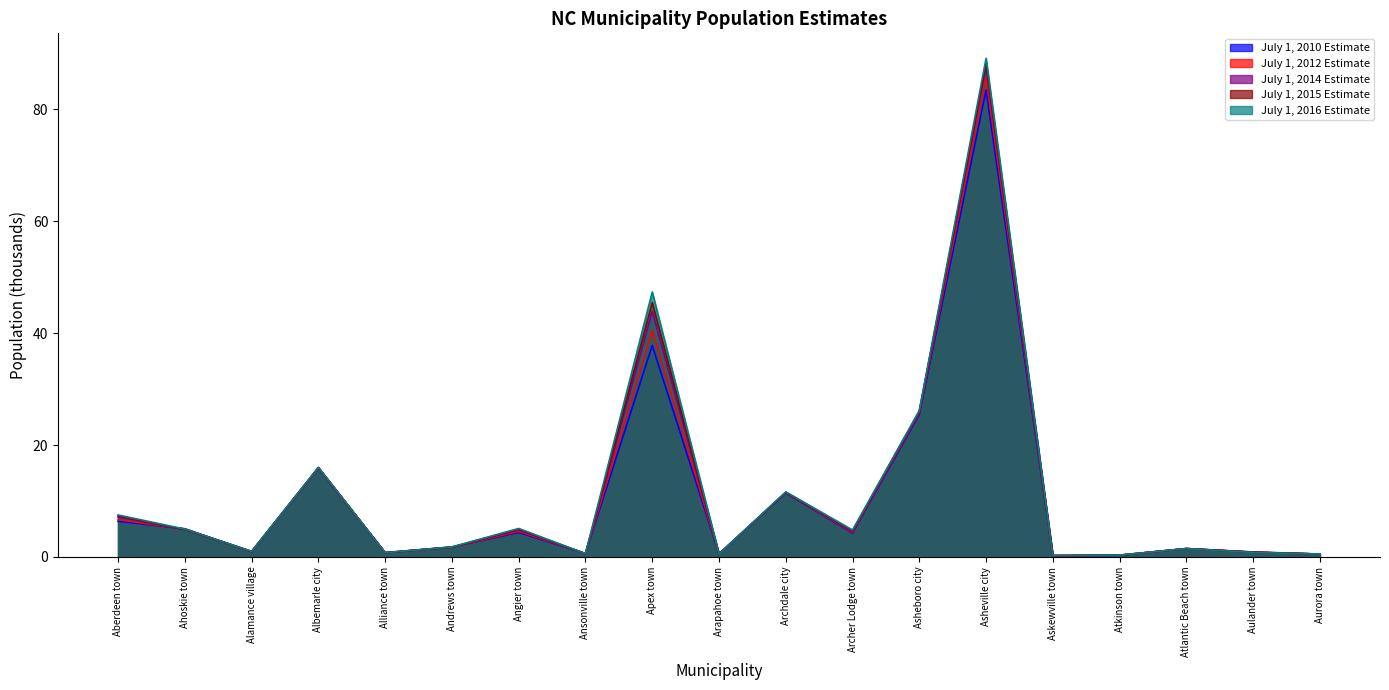

What is the difference between the July 1, 2012 Estimate values at Ansonville town and Alliance town?

0.1